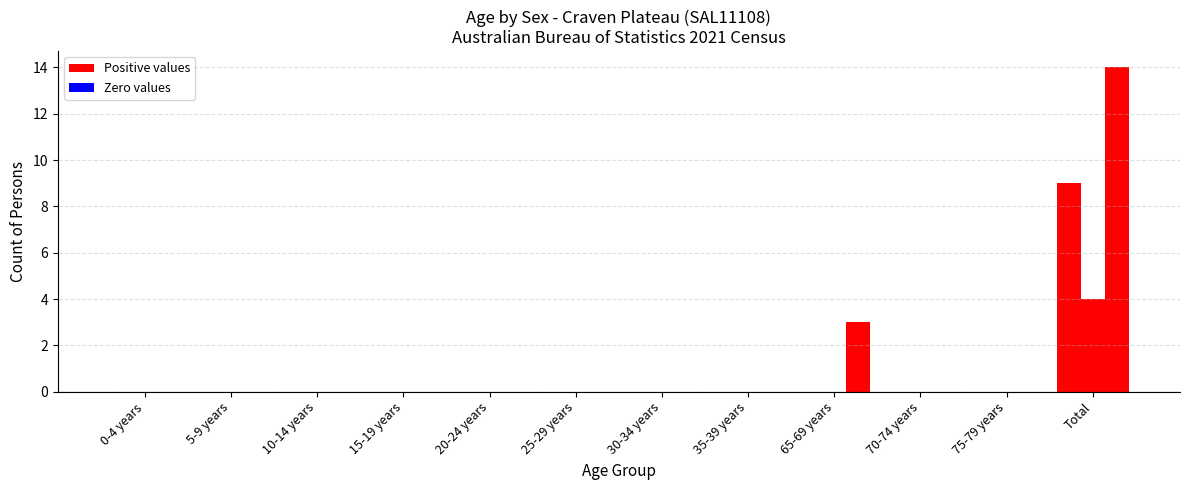

How many bars are there in each group?

3